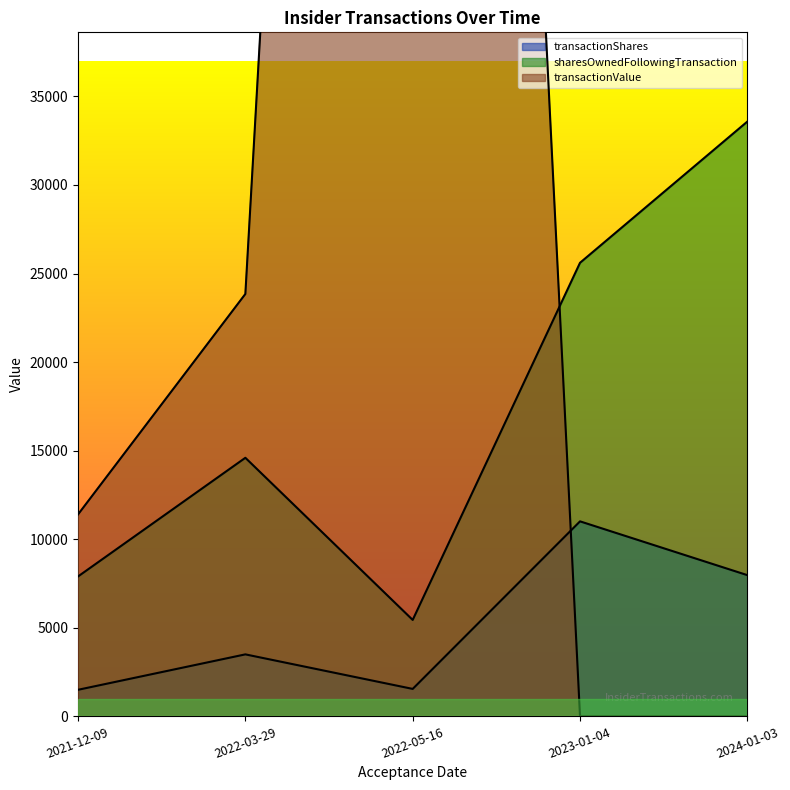

What are all the series names shown in the legend?

transactionShares, sharesOwnedFollowingTransaction, transactionValue